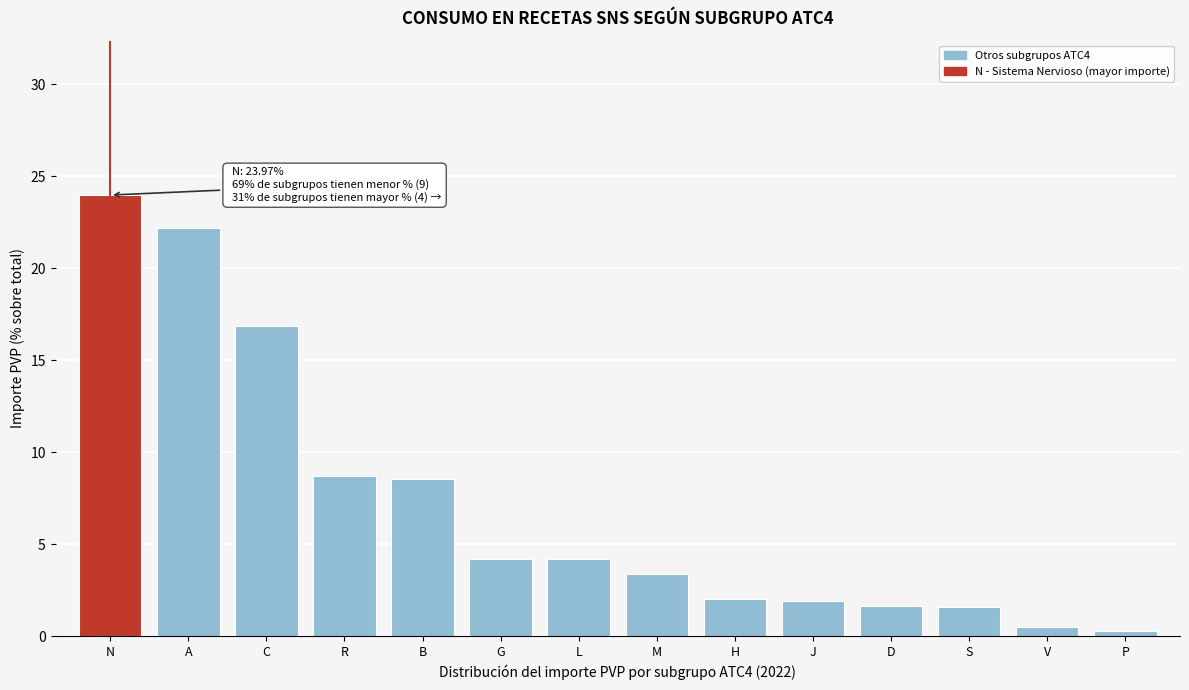

What is the maximum value shown in the chart?

24.0